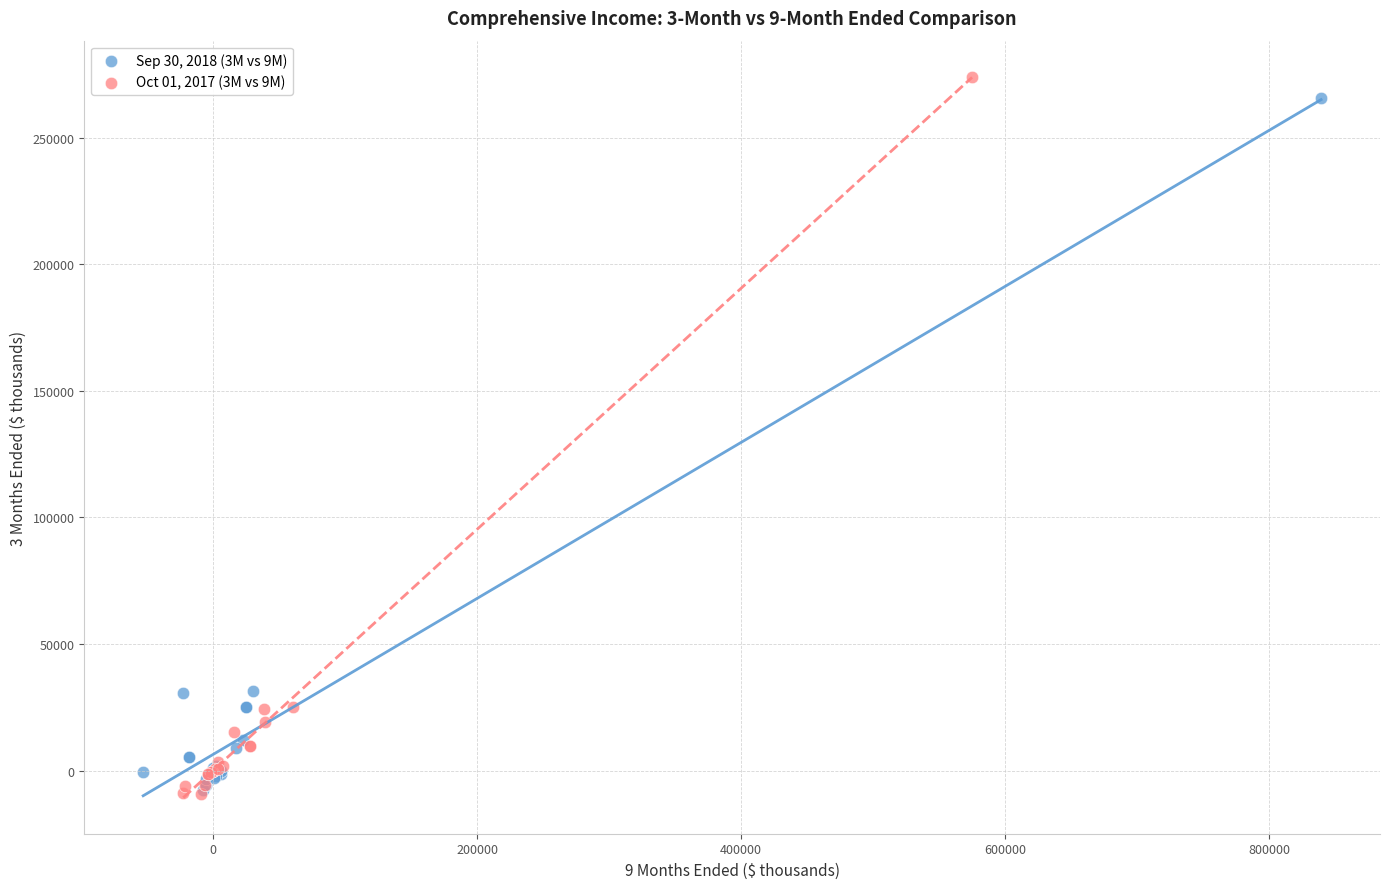

Which series has the largest Y range (max minus min)?

Oct 01, 2017 (3M vs 9M)